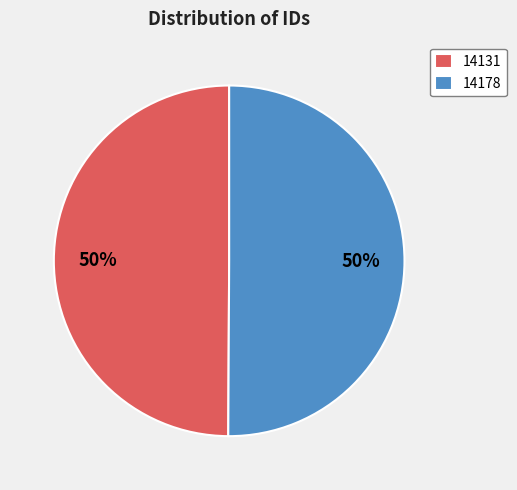

How many slices are in this pie chart?

2